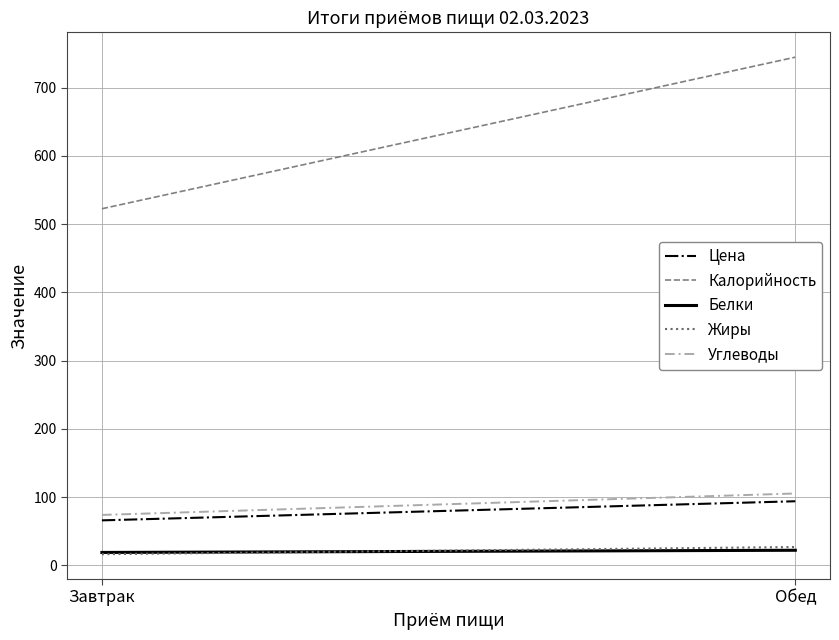

At which category is the sum across all series the highest?

Обед